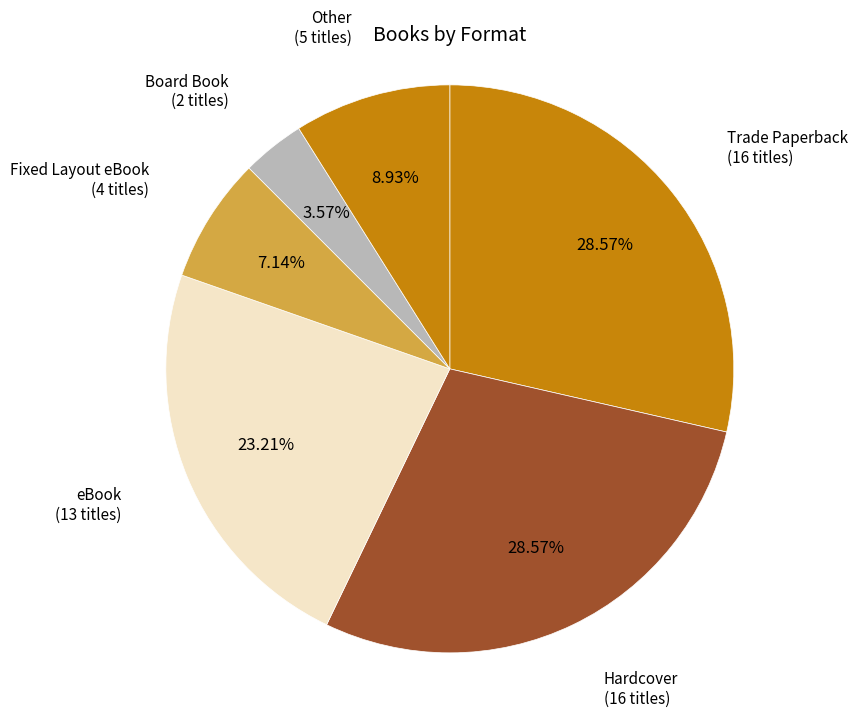

What is the smallest slice in the pie chart?

Board Book